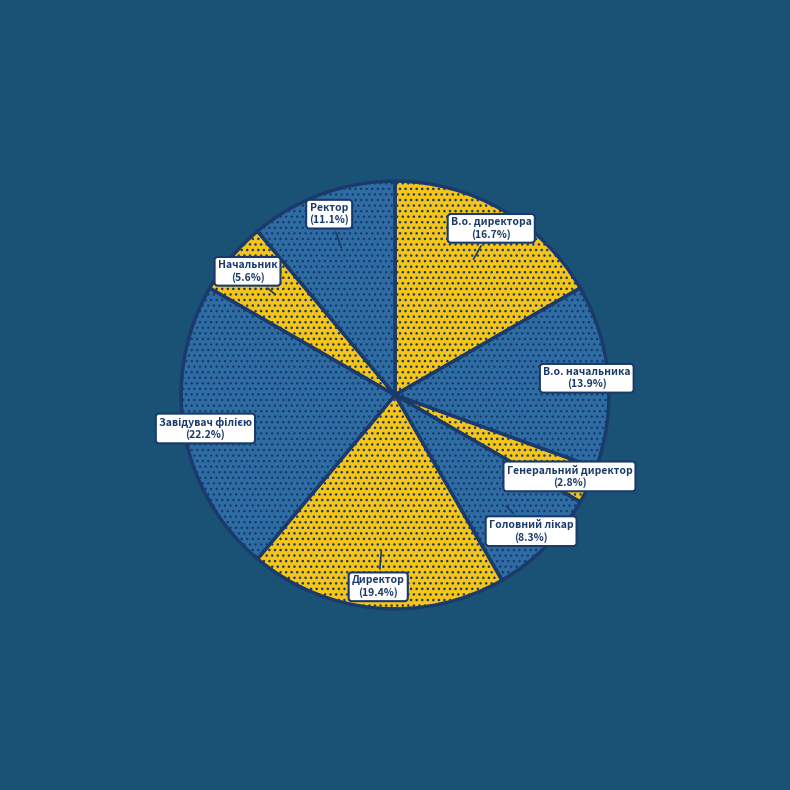

Between Генеральний директор and В.о. директора, which is larger?

В.о. директора